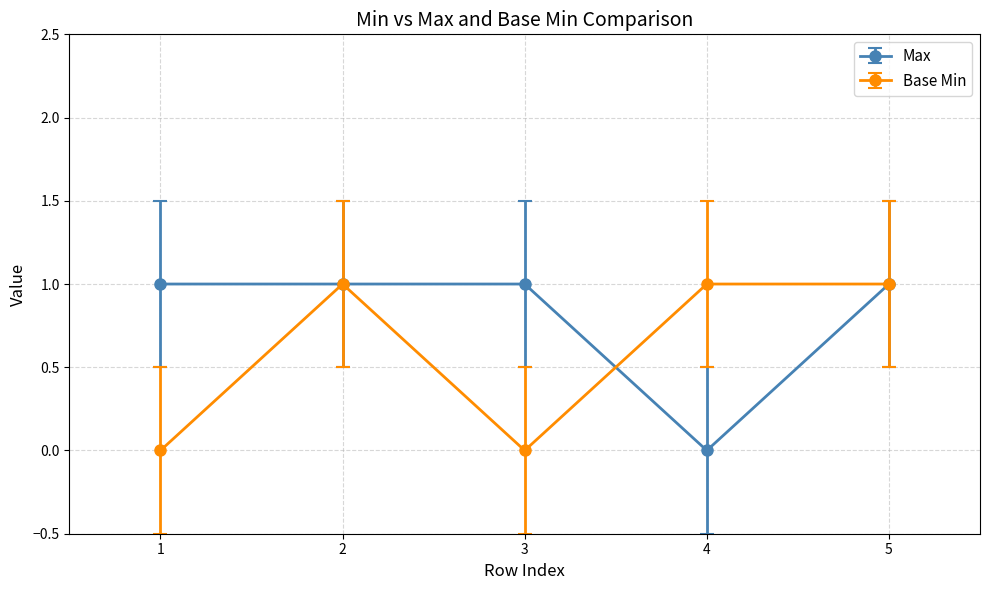

Rank the series at 4 from highest to lowest value.

Base Min, Max